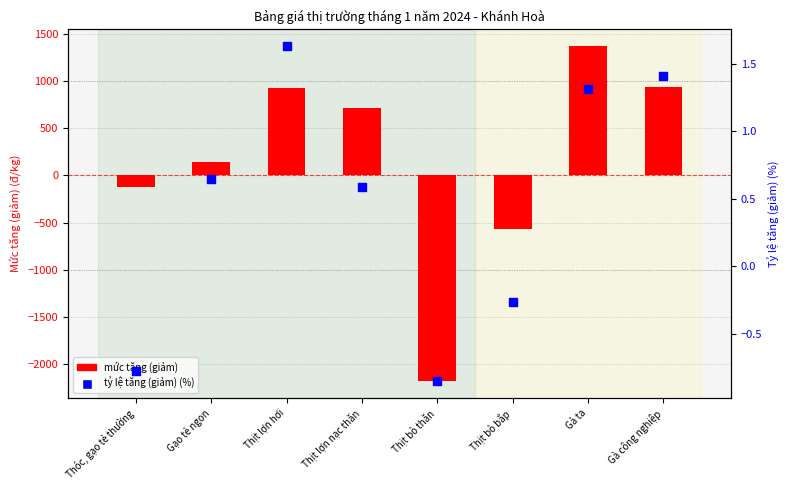

Which series contains the lowest Y value?

mức tăng (giảm)